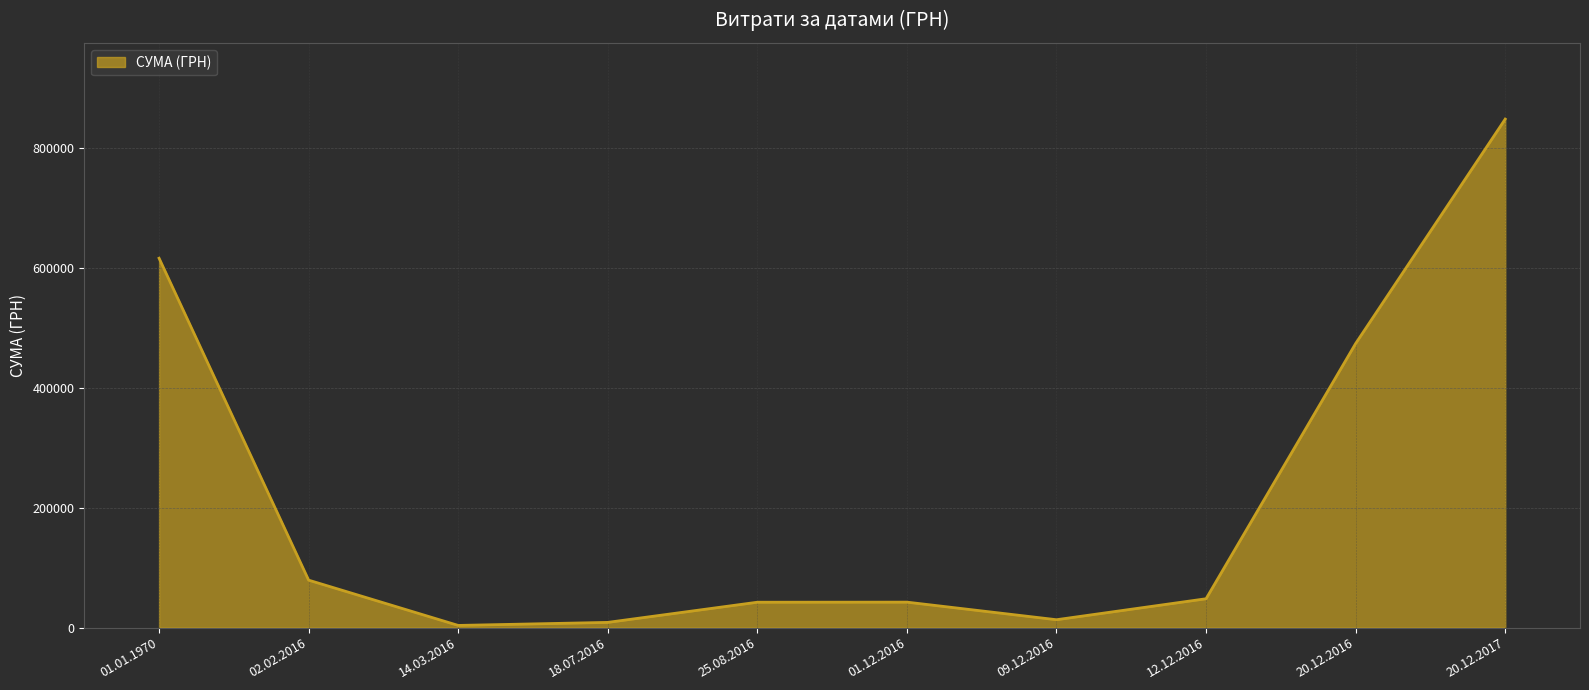

What is the average value?

217835.5